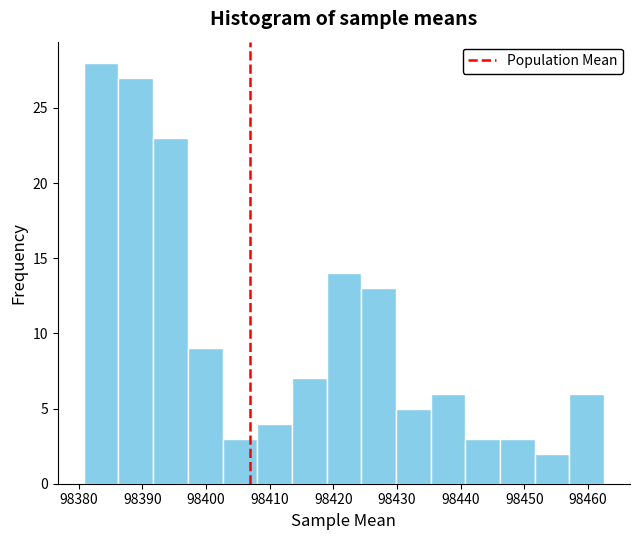

How tall is the bar that spans 98424 to 98430 on the x-axis? Neither the bar edges nor the heights are printed on the chart, so give them approximately, as read against the axes.

13